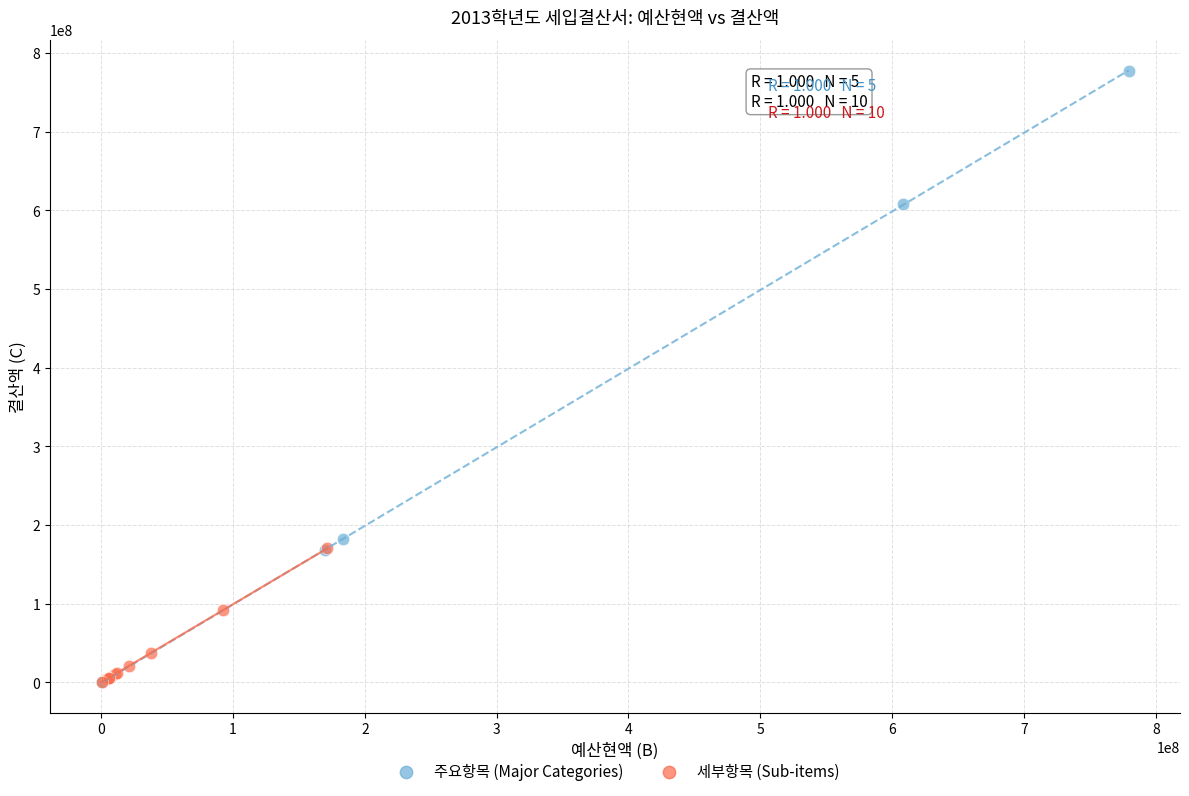

What are all the series names shown in the legend?

주요항목 (Major Categories), 세부항목 (Sub-items)